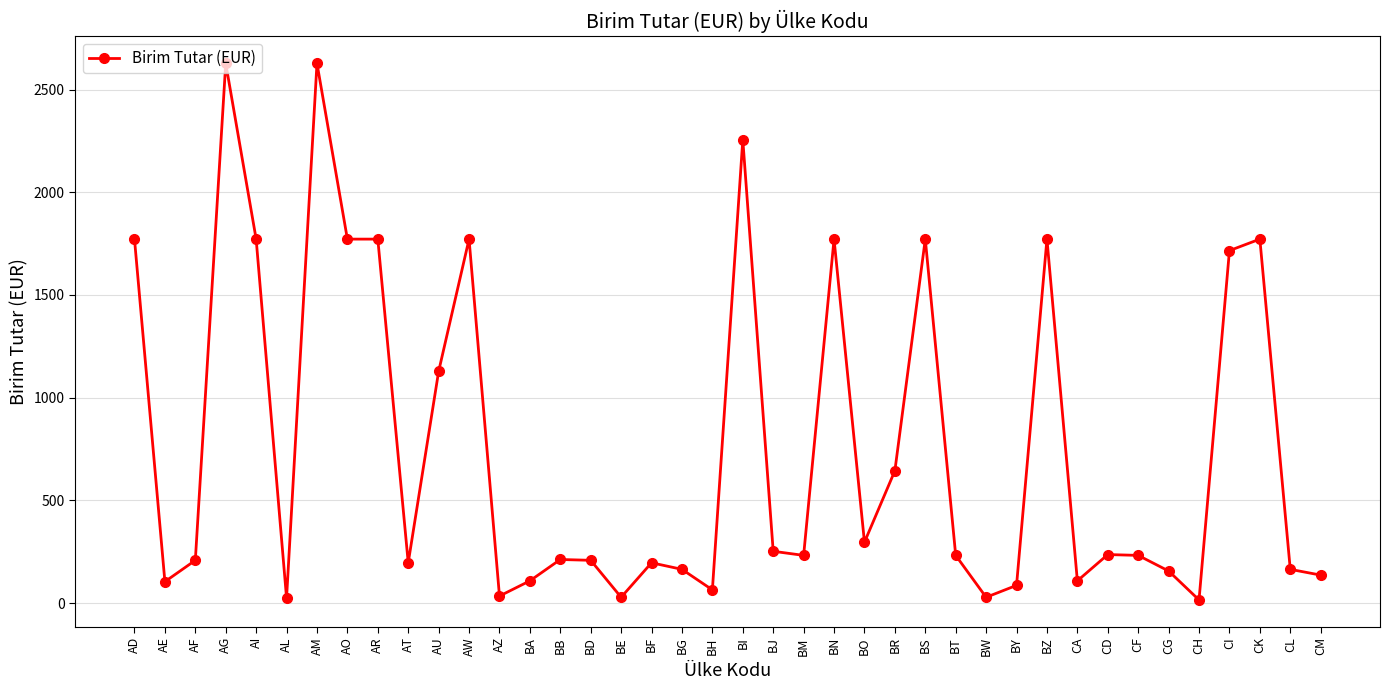

At which label is the value closest to 1321?

AU